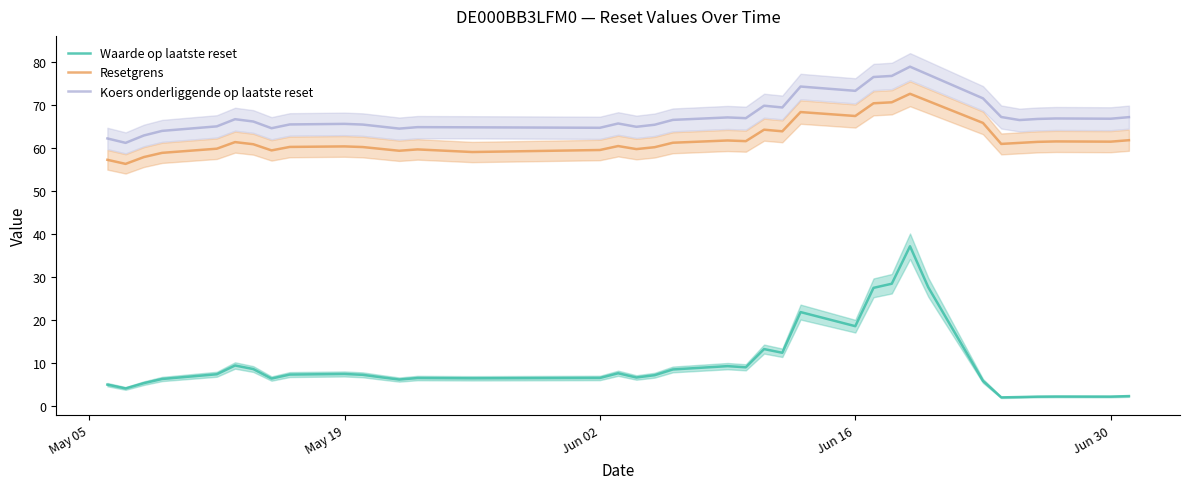

Is it true that Resetgrens equals 59.5 at Jun 02?

True